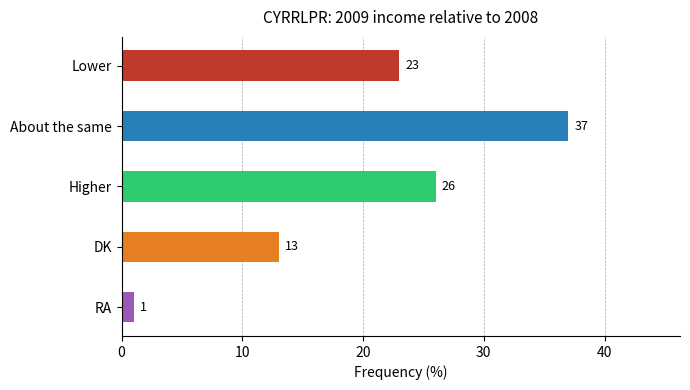

Rank the categories by value from highest to lowest.

About the same, Higher, Lower, DK, RA